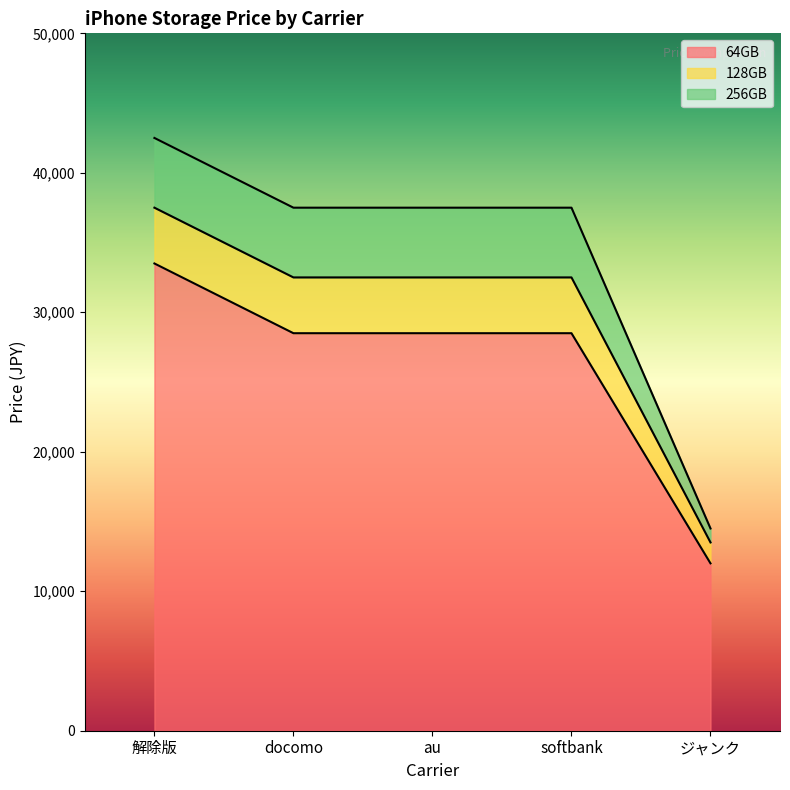

At which label does 256GB first exceed 37500?

解除版